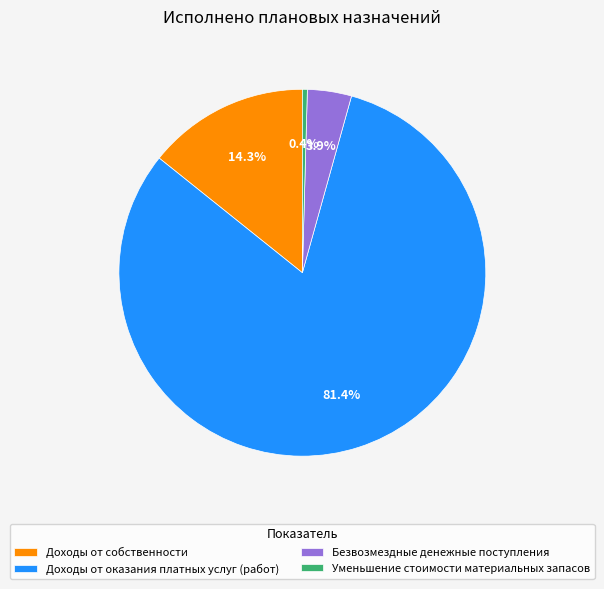

The Доходы от оказания платных услуг (работ) slice represents 92% of the pie. True or false?

False